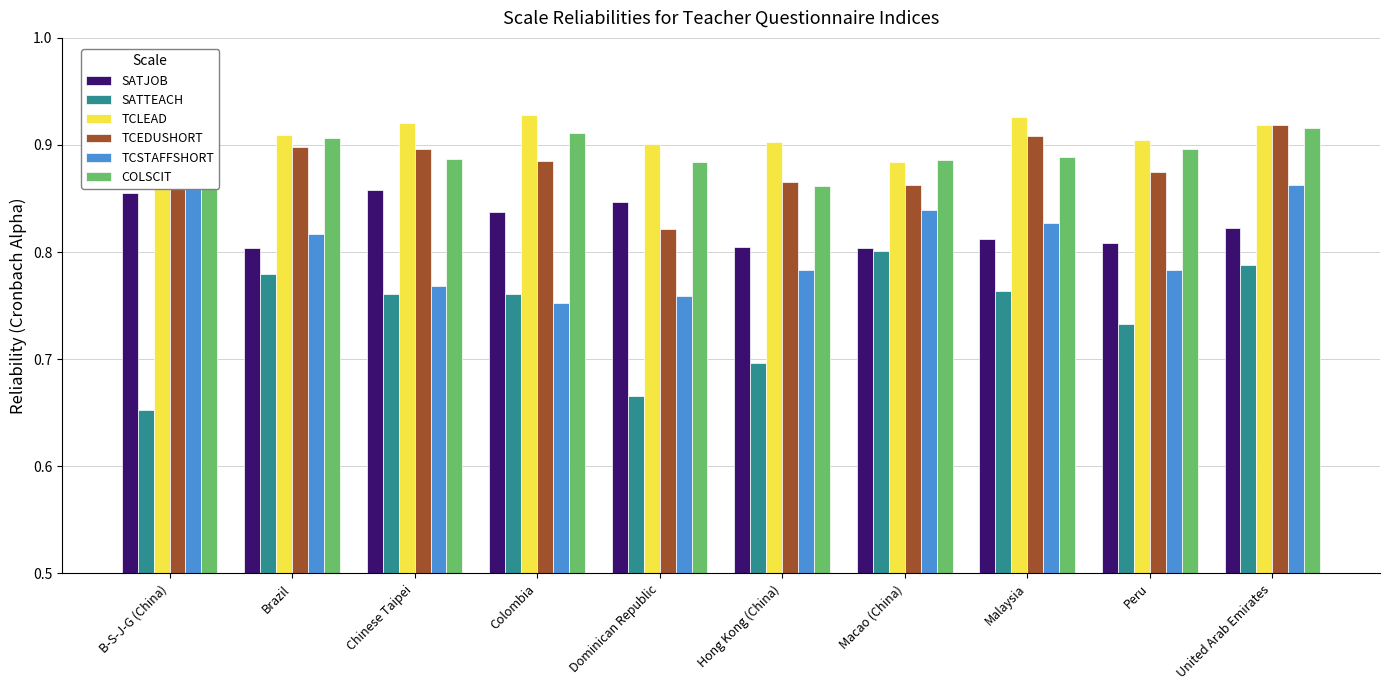

Is it true that SATJOB equals 0.8 at Macao (China)?

True